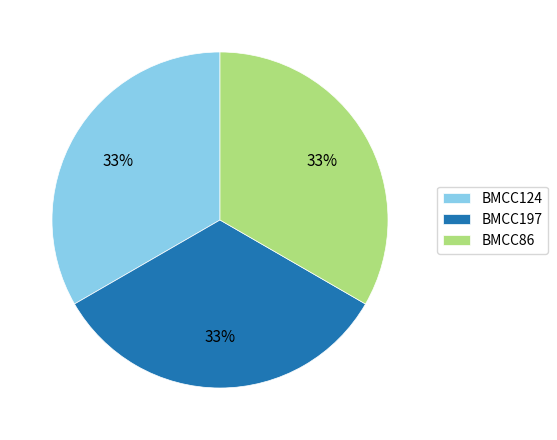

Is there a majority slice in this chart?

No